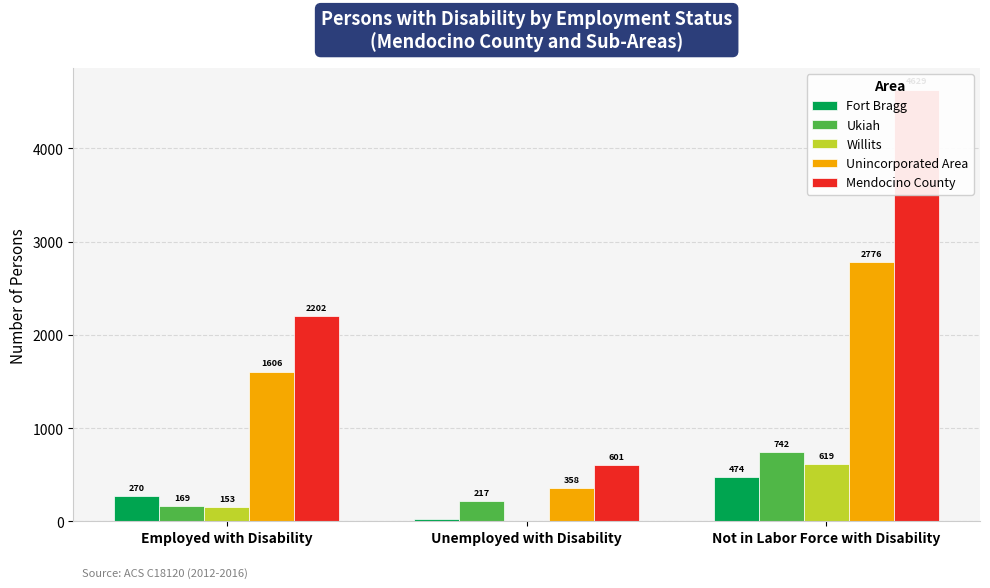

At which label is Ukiah closest to 455?

Unemployed with Disability